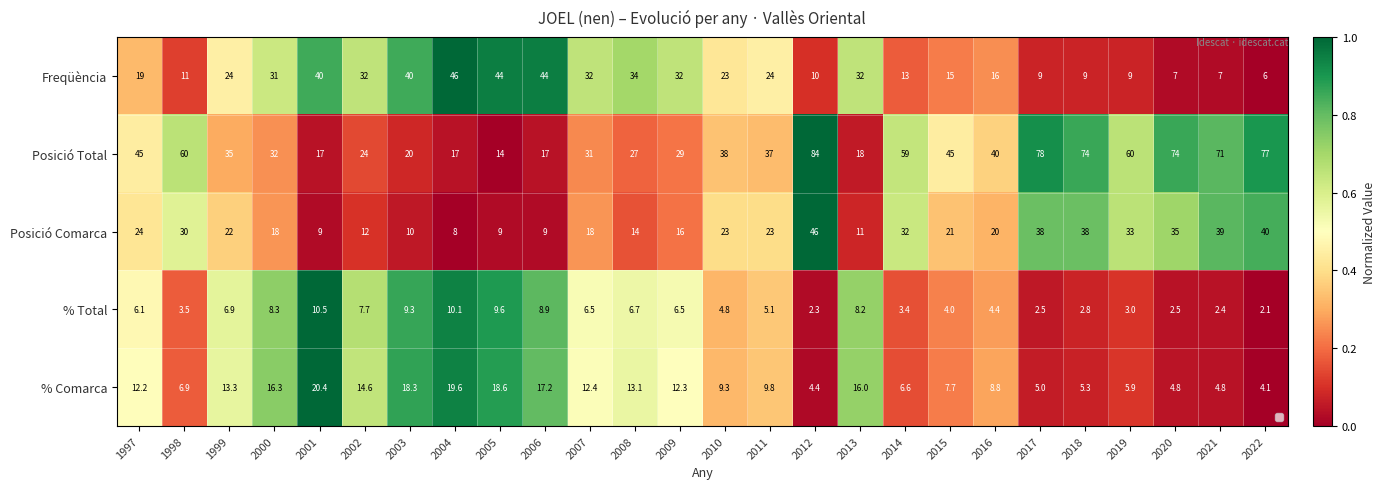

True or false: Posició Total has a value of 77.0 at 2022.

True